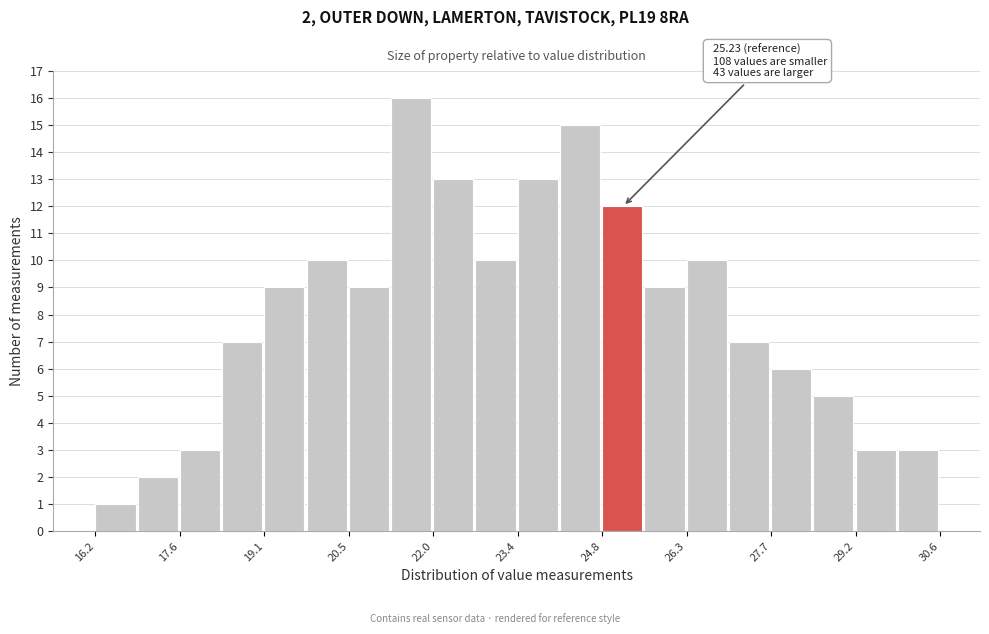

Read against the x-axis, roughly where is the centre of the tallest bar?

21.6